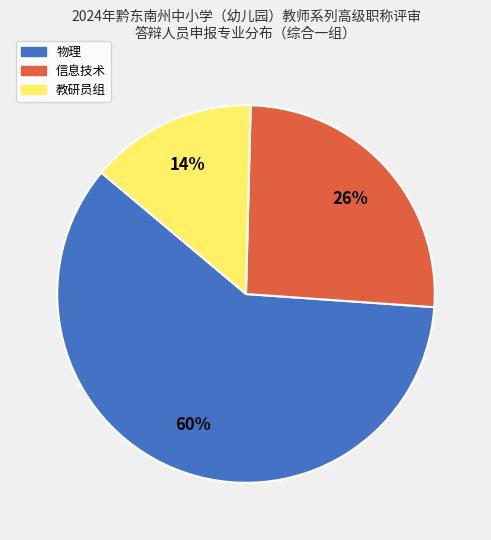

To the nearest percent, what is the difference between the largest and smallest slice percentages?

46%